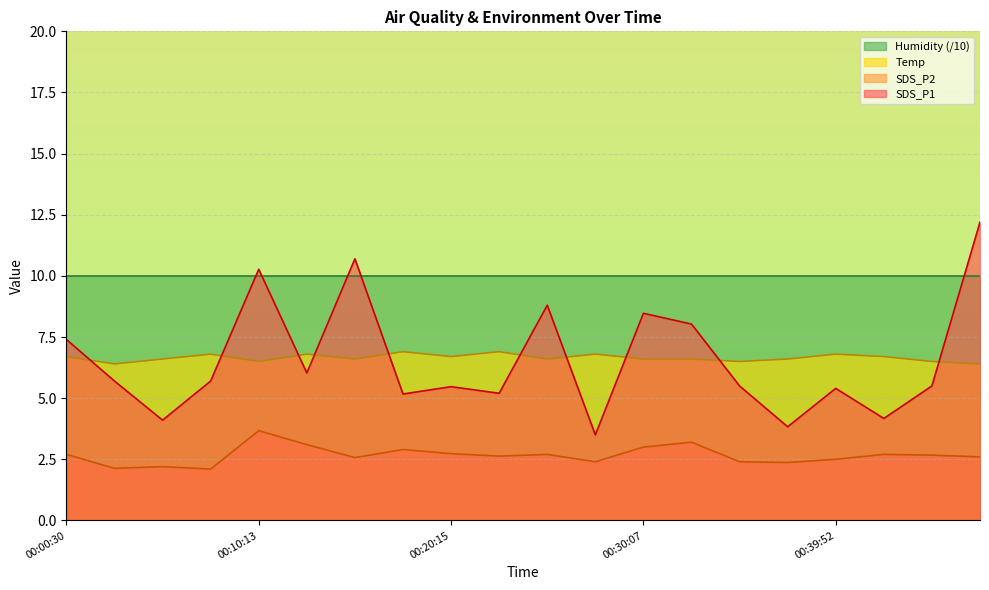

What are all the series names shown in the legend?

Humidity (/10), Temp, SDS_P2, SDS_P1